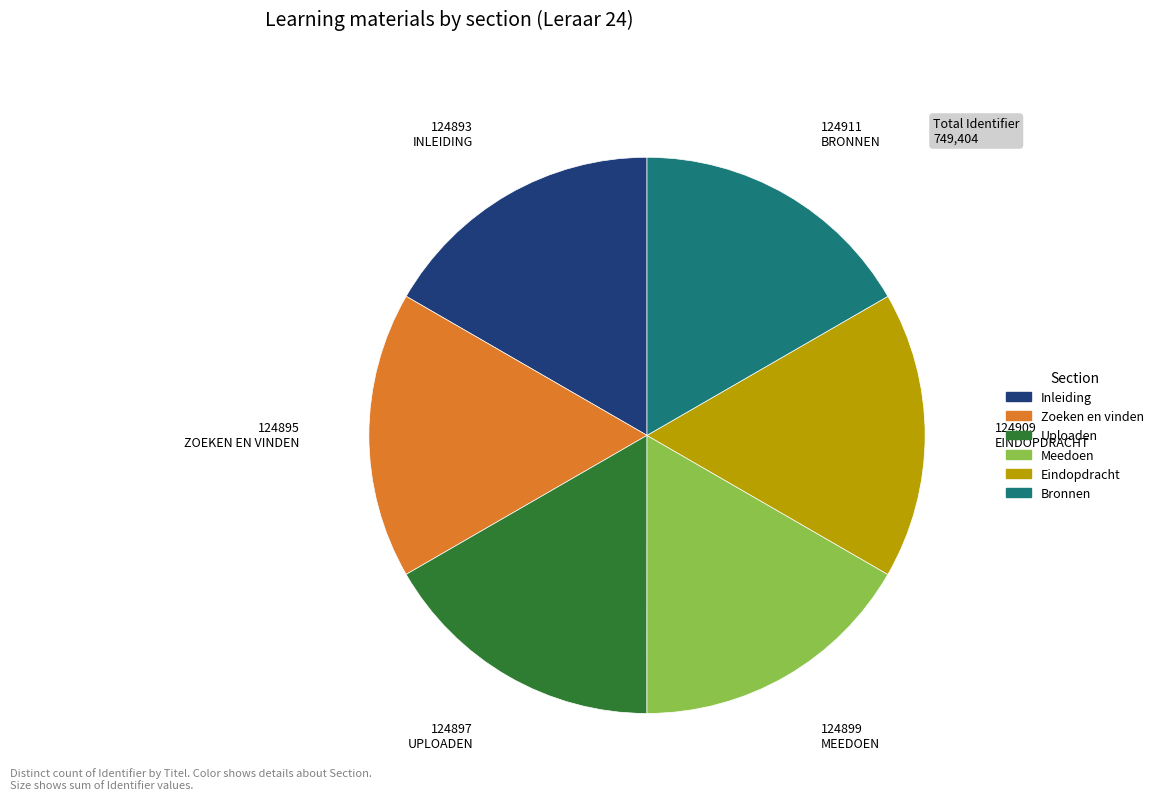

Approximately how many times larger is the value at Bronnen compared to Inleiding?

1.0